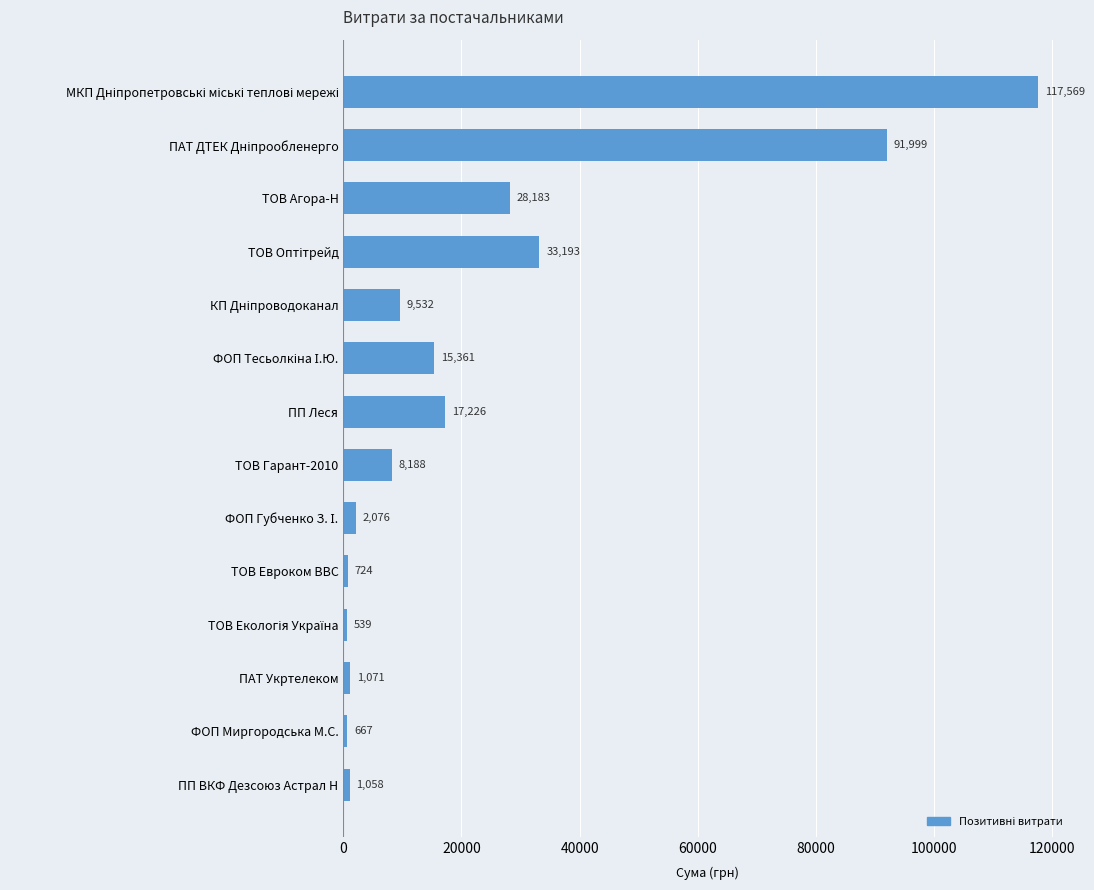

The value at ФОП Миргородська М.С. is 667.4. True or false?

True